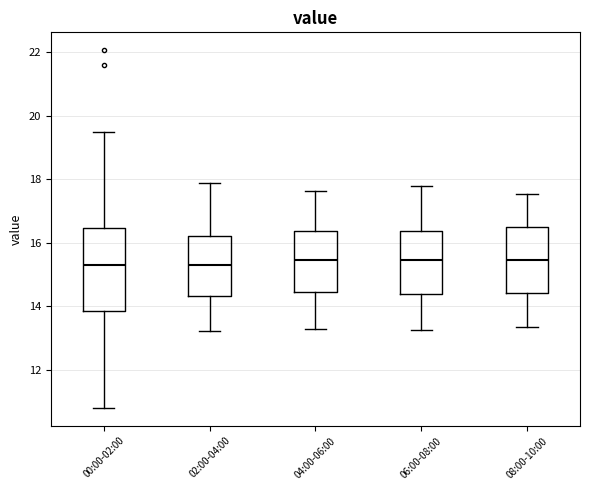

Reading left to right, transcribe this box plot: for each box, give where its median line is, the range the box spans, and where its two whiskers end, as read against the y-axis. The values are not printed on the chart, so give them approximately, as read against the axis.

00:00-02:00: median 15.2, box 13.8 to 16.4, whiskers 10.8 to 19.6
02:00-04:00: median 15.2, box 14.4 to 16.2, whiskers 13.2 to 17.8
04:00-06:00: median 15.4, box 14.4 to 16.4, whiskers 13.4 to 17.6
06:00-08:00: median 15.4, box 14.4 to 16.4, whiskers 13.2 to 17.8
08:00-10:00: median 15.4, box 14.4 to 16.6, whiskers 13.4 to 17.6